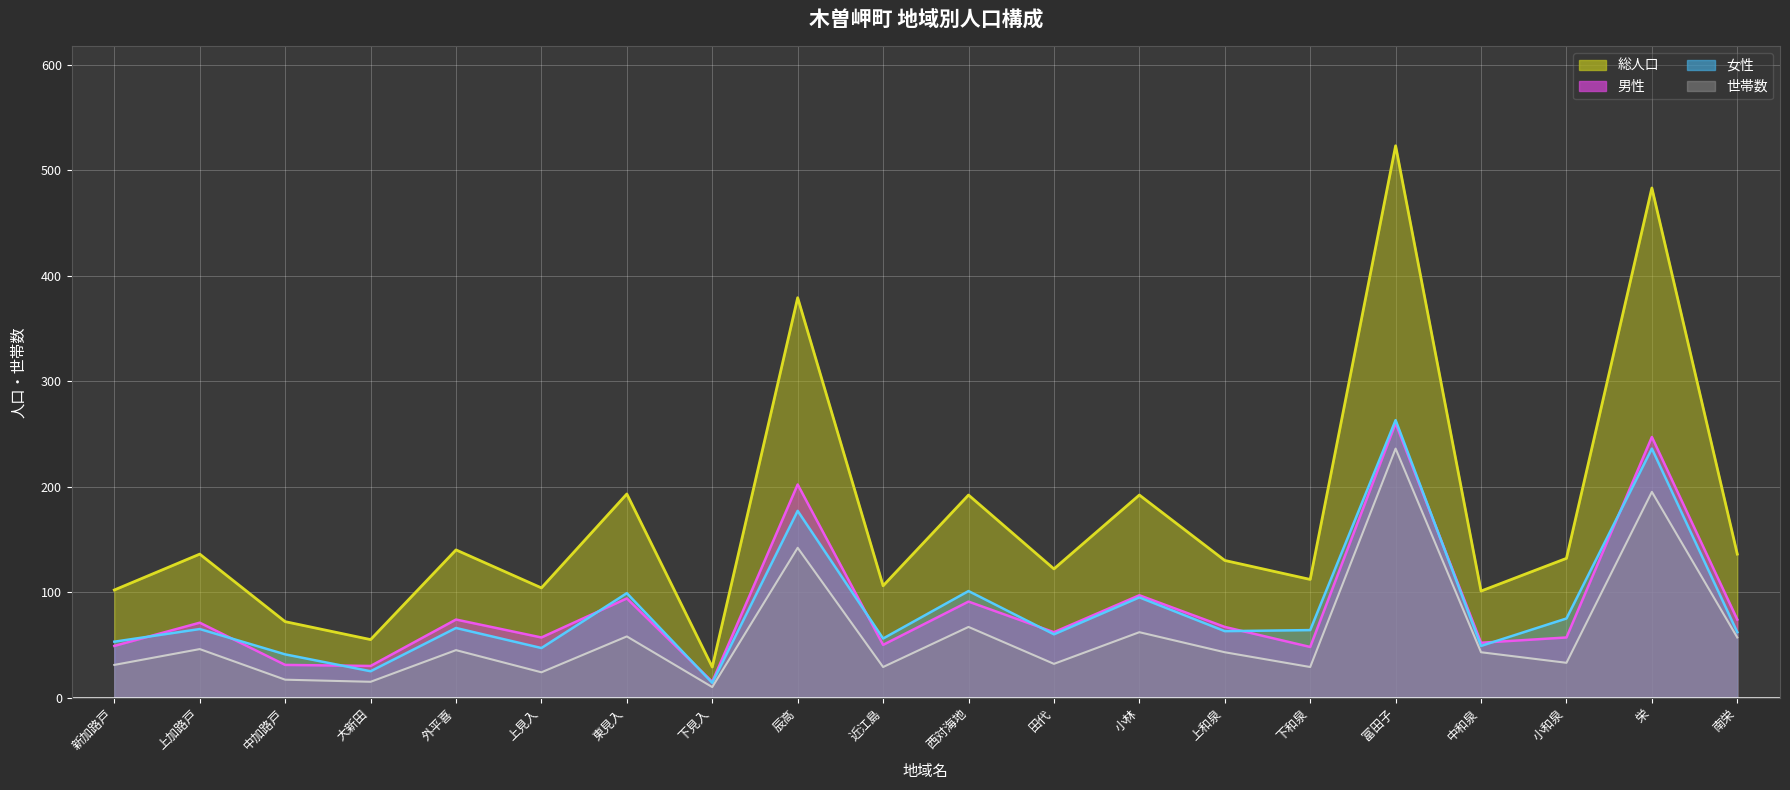

Which series has the largest total across all categories?

総人口